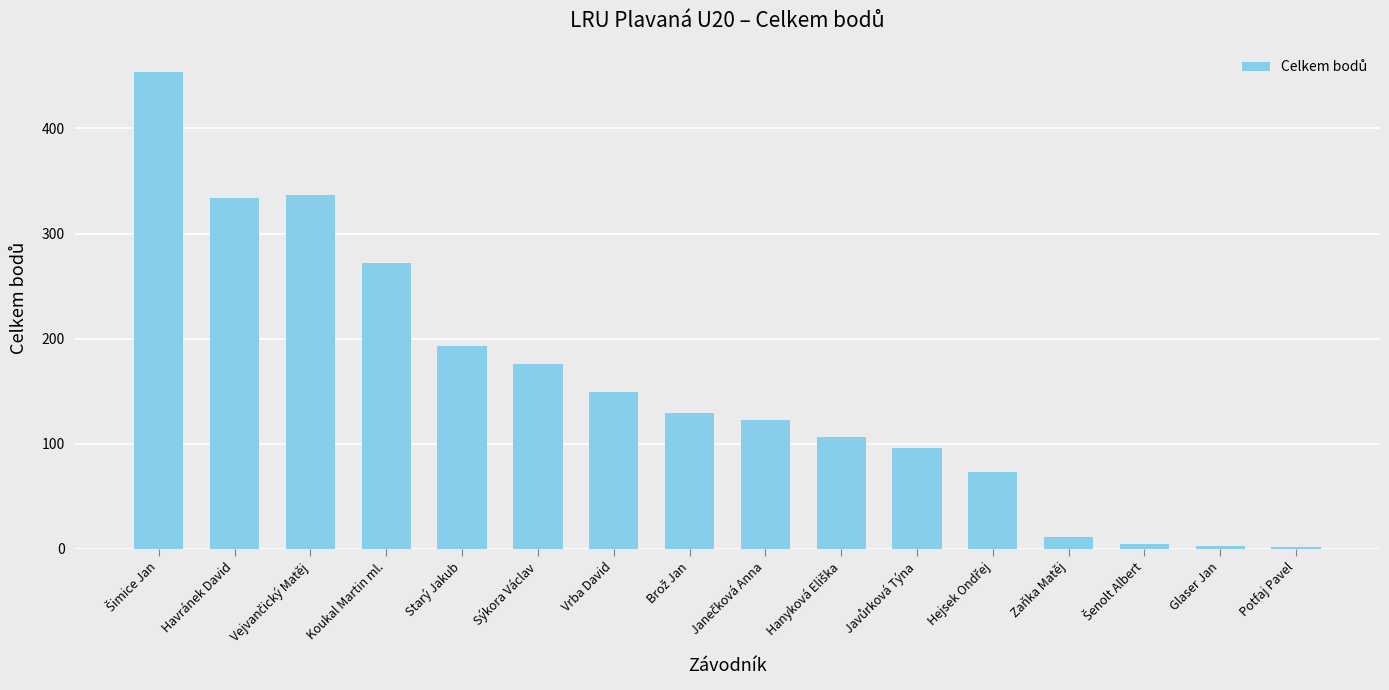

Are the bars horizontal?

No